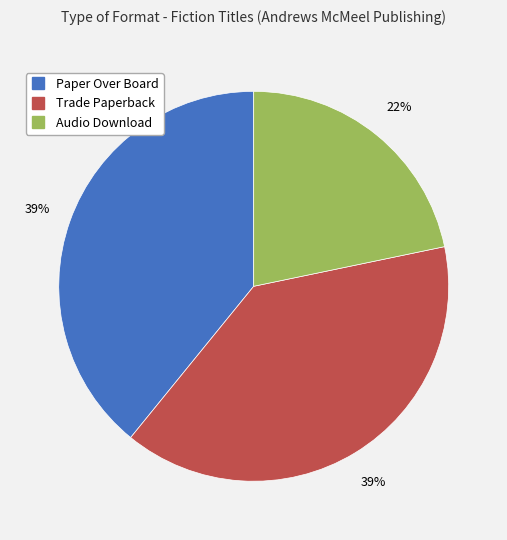

True or false: Trade Paperback accounts for 27% of the total.

False